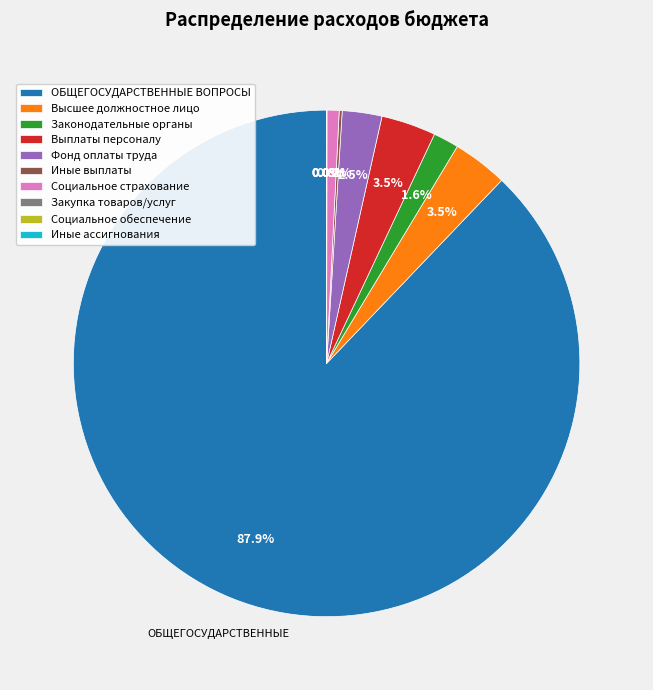

What is the total percentage of Законодательные органы and Выплаты персоналу?

5.1%